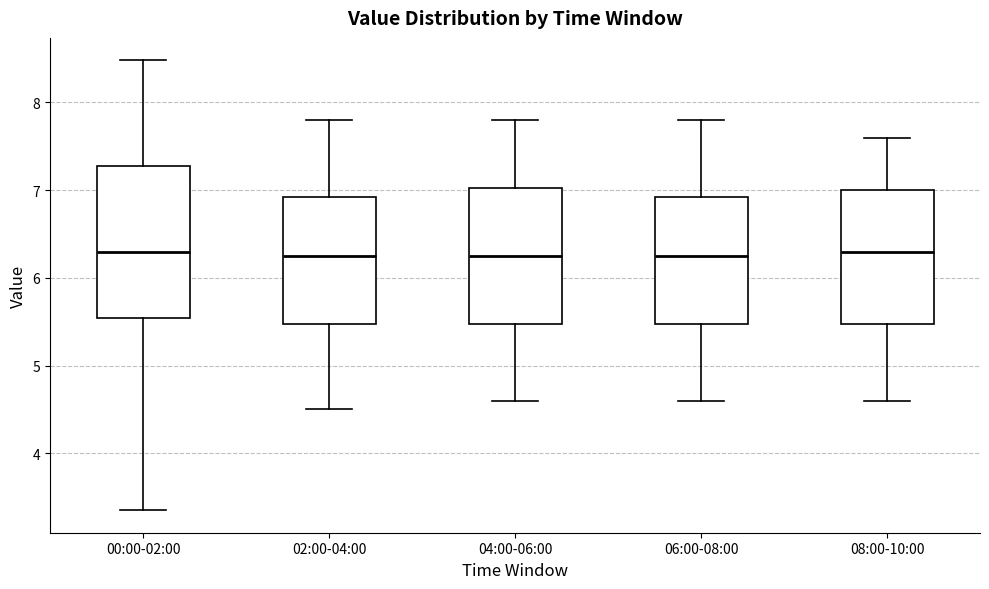

Reading left to right, transcribe this box plot: for each box, give where its median line is, the range the box spans, and where its two whiskers end, as read against the y-axis. The values are not printed on the chart, so give them approximately, as read against the axis.

00:00-02:00: median 6.3, box 5.5 to 7.3, whiskers 3.4 to 8.5
02:00-04:00: median 6.3, box 5.5 to 6.9, whiskers 4.5 to 7.8
04:00-06:00: median 6.3, box 5.5 to 7.0, whiskers 4.6 to 7.8
06:00-08:00: median 6.3, box 5.5 to 6.9, whiskers 4.6 to 7.8
08:00-10:00: median 6.3, box 5.5 to 7.0, whiskers 4.6 to 7.6